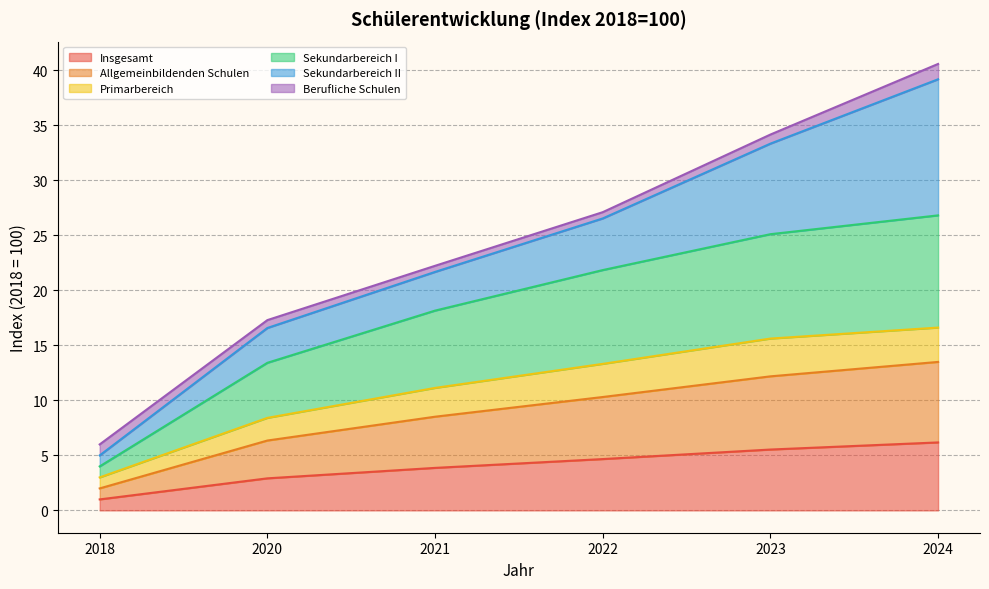

How many lines are shown in the chart?

6